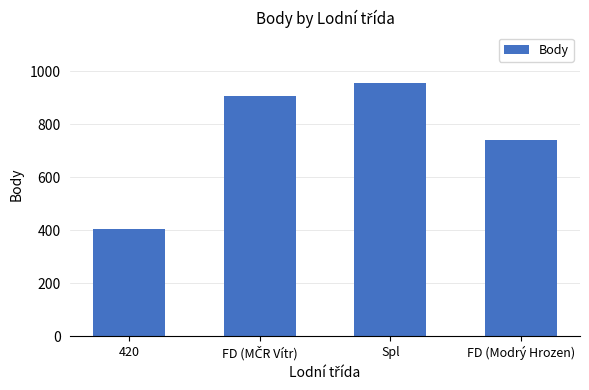

The chart shows a value of 954 at Spl. True or false?

True